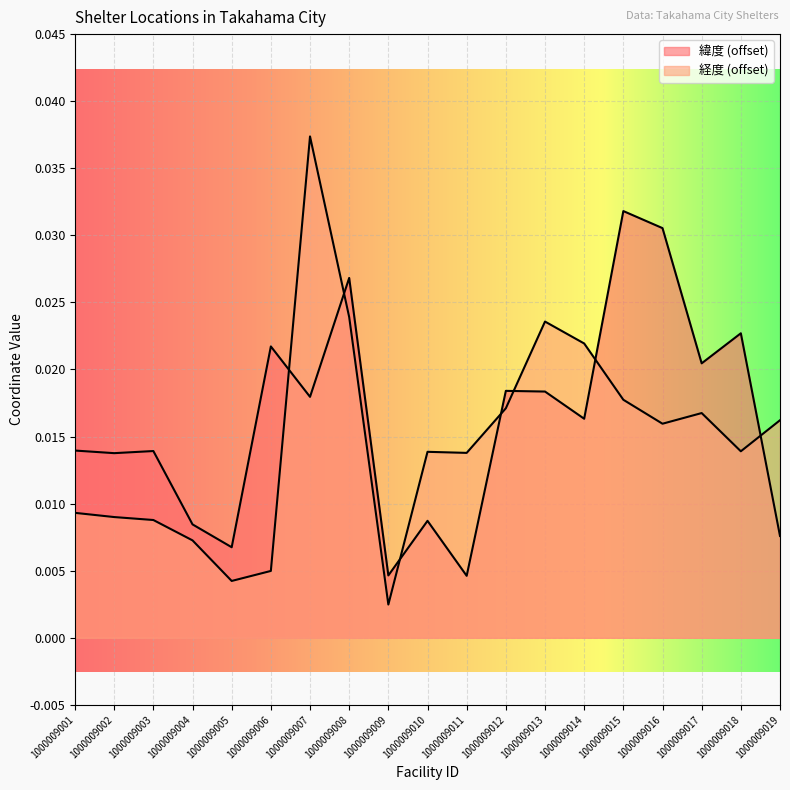

How many categories are shown in the chart?

19